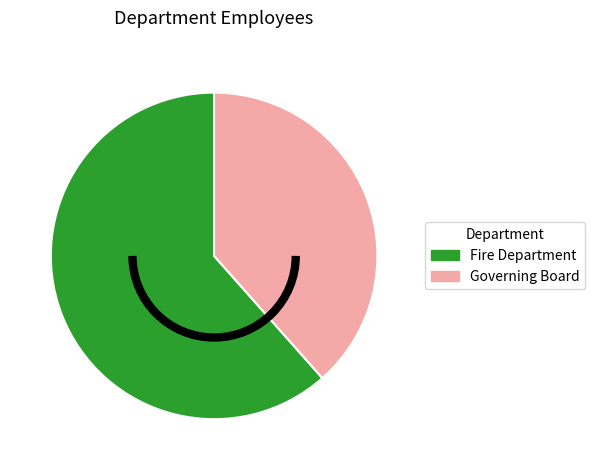

The Fire Department slice represents 62% of the pie. True or false?

True